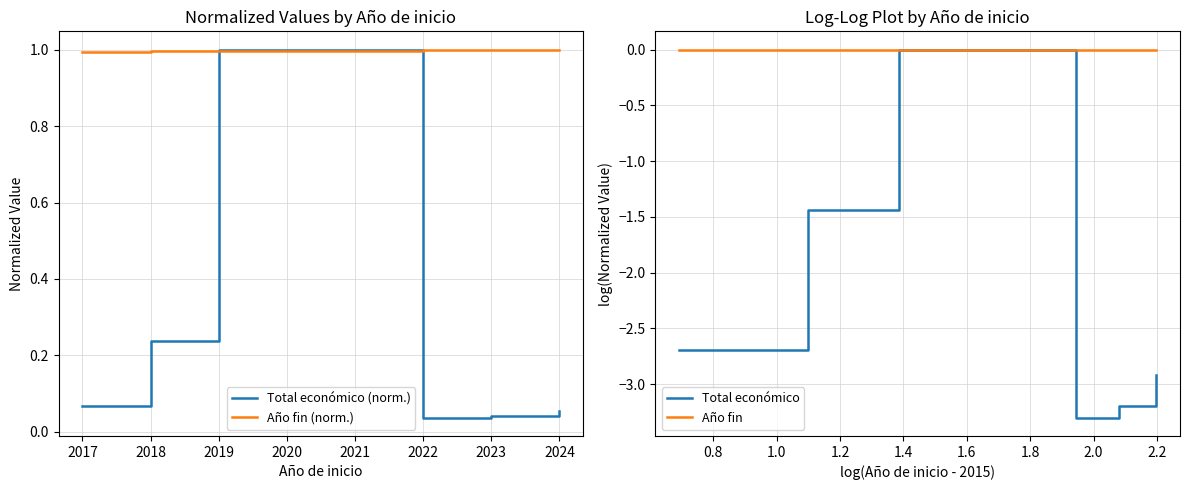

True or false: Año fin (norm.) has a value of 1.7 at 2018.

False